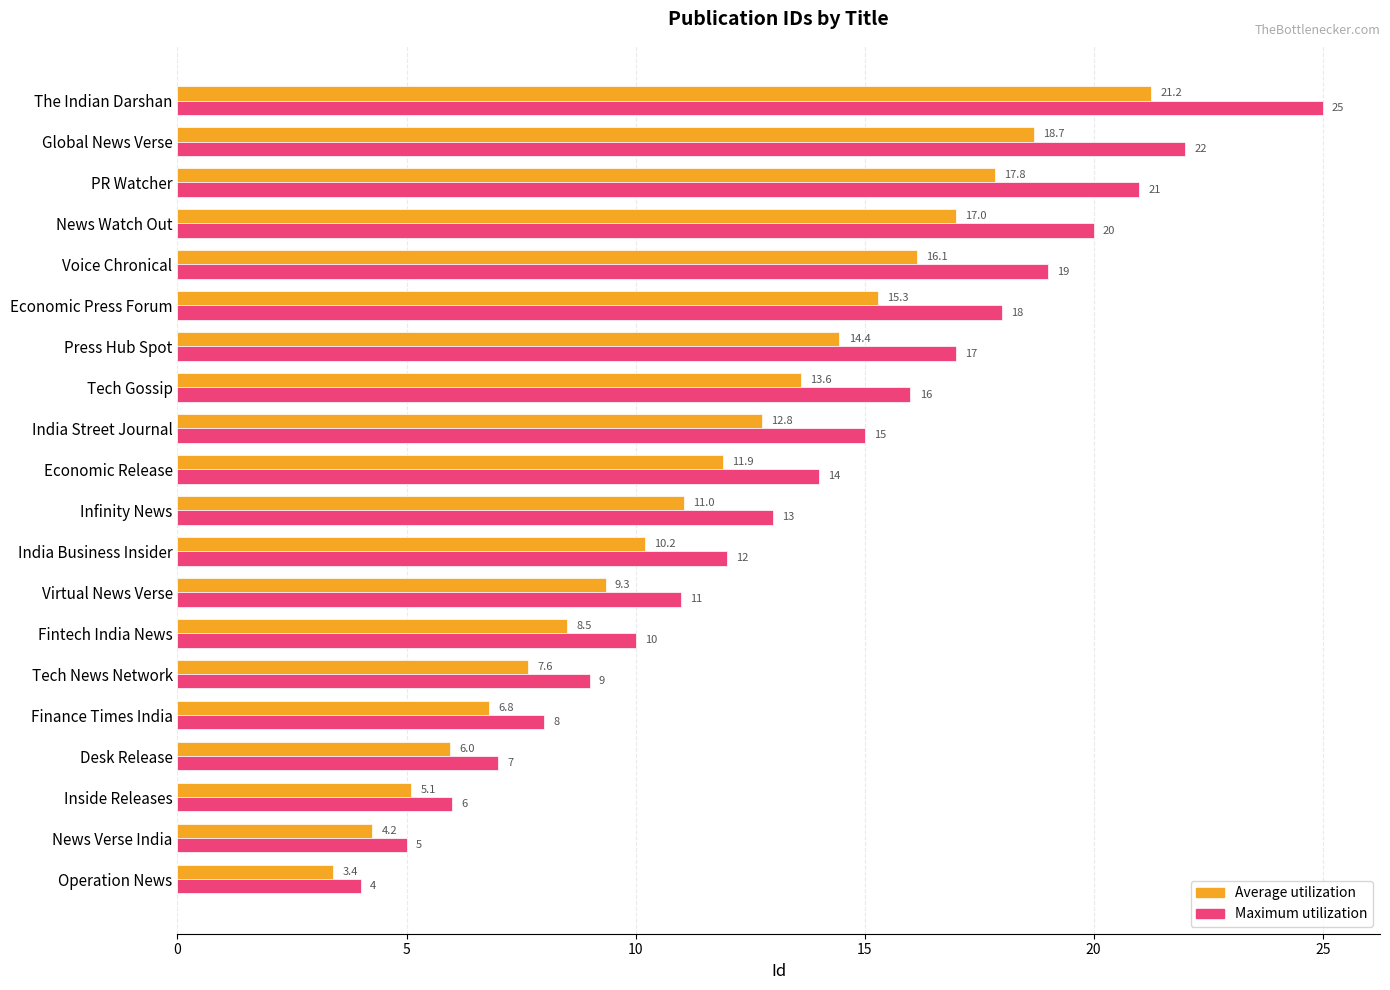

What are all the series names shown in the legend?

Average utilization, Maximum utilization